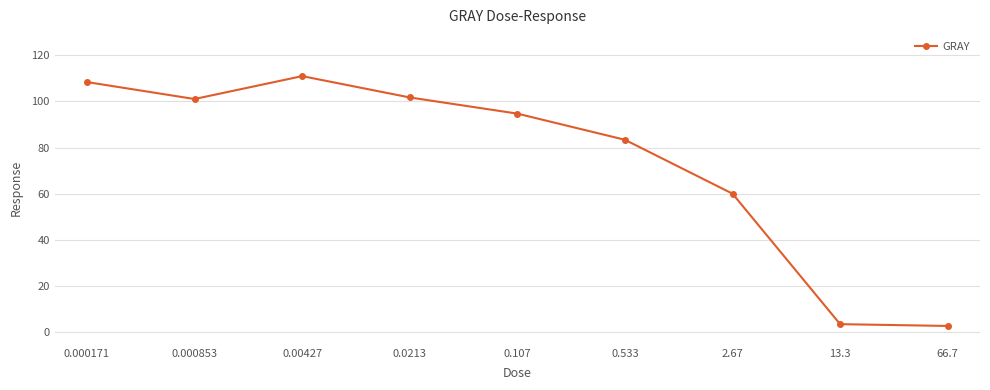

Reading left to right, what are all the values shown in this chart?

0.000171=108.4	0.000853=101.0	0.00427=110.9	0.0213=101.7	0.107=94.7	0.533=83.4	2.67=60.0	13.3=3.5	66.7=2.7